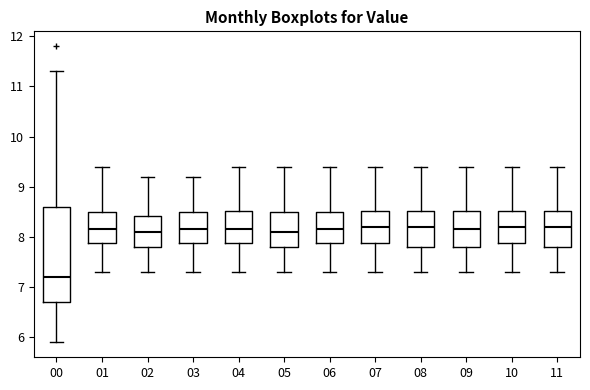

Reading left to right, read every box against the y-axis: the position of its median line, the range the box covers, and the ends of its whiskers. The values are not printed on the chart, so give them approximately, as read against the axis.

00: median 7.2, box 6.7 to 8.6, whiskers 5.9 to 11.3
01: median 8.2, box 7.9 to 8.5, whiskers 7.3 to 9.4
02: median 8.1, box 7.8 to 8.4, whiskers 7.3 to 9.2
03: median 8.2, box 7.9 to 8.5, whiskers 7.3 to 9.2
04: median 8.2, box 7.9 to 8.5, whiskers 7.3 to 9.4
05: median 8.1, box 7.8 to 8.5, whiskers 7.3 to 9.4
06: median 8.2, box 7.9 to 8.5, whiskers 7.3 to 9.4
07: median 8.2, box 7.9 to 8.5, whiskers 7.3 to 9.4
08: median 8.2, box 7.8 to 8.5, whiskers 7.3 to 9.4
09: median 8.2, box 7.8 to 8.5, whiskers 7.3 to 9.4
10: median 8.2, box 7.9 to 8.5, whiskers 7.3 to 9.4
11: median 8.2, box 7.8 to 8.5, whiskers 7.3 to 9.4